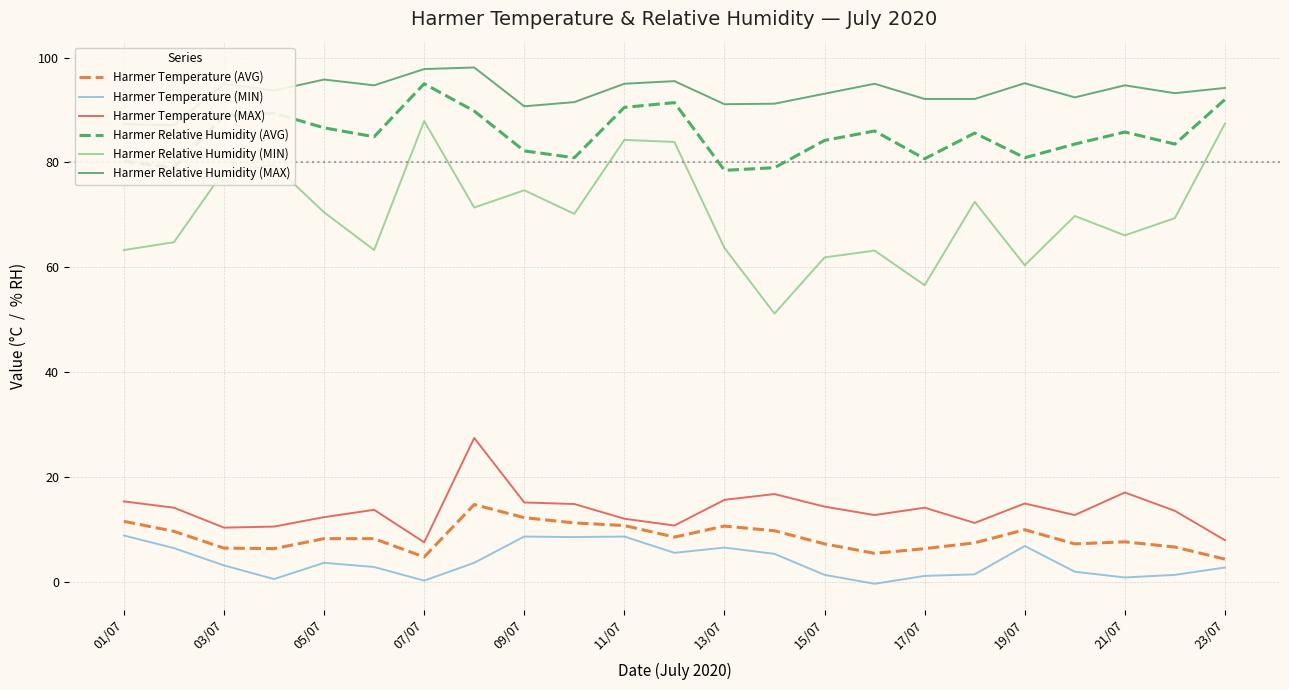

How many values in the Harmer Relative Humidity (MIN) series exceed 69?

13